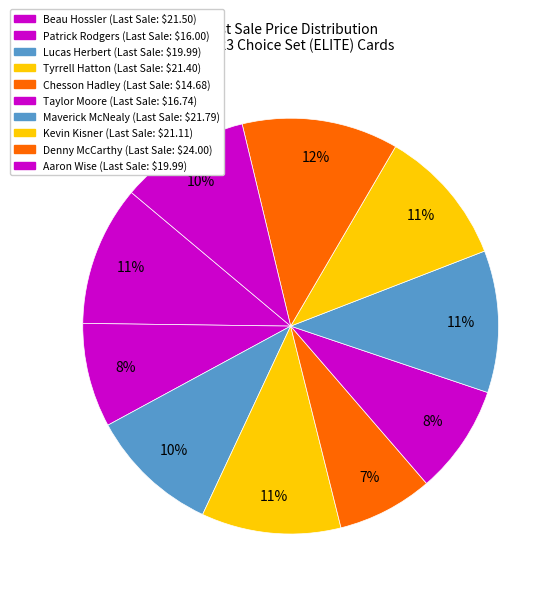

Rank the categories by value from lowest to highest.

Chesson Hadley, Patrick Rodgers, Taylor Moore, Lucas Herbert, Aaron Wise, Kevin Kisner, Tyrrell Hatton, Beau Hossler, Maverick McNealy, Denny McCarthy